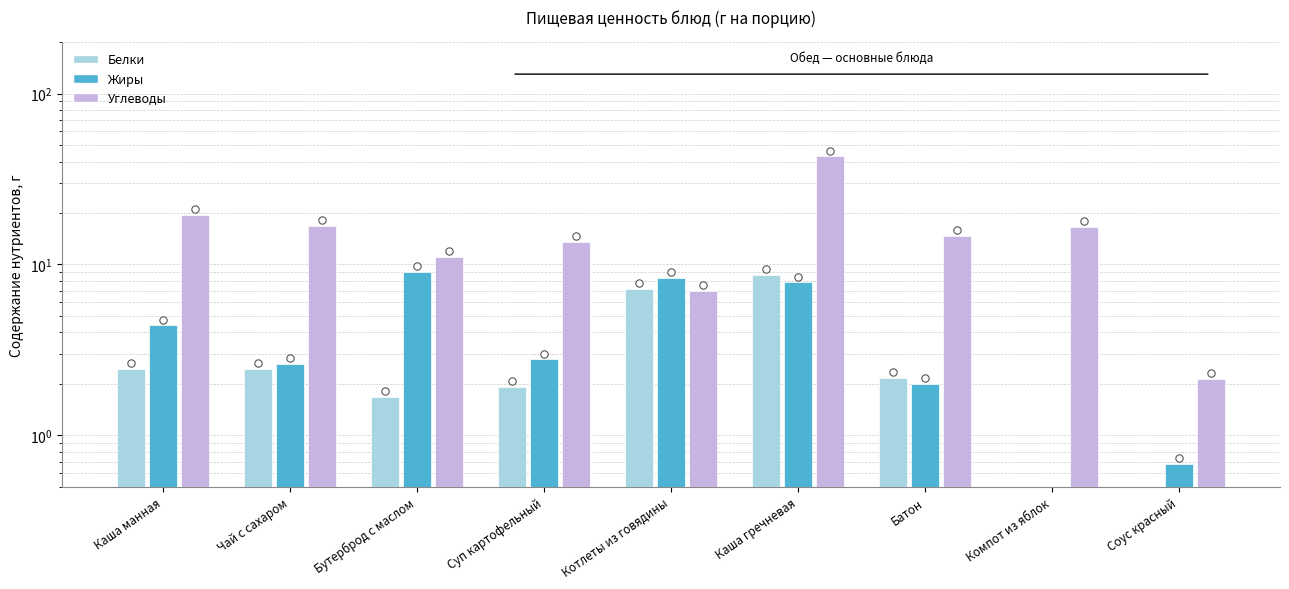

What is the total value across all series at Каша манная?

26.4